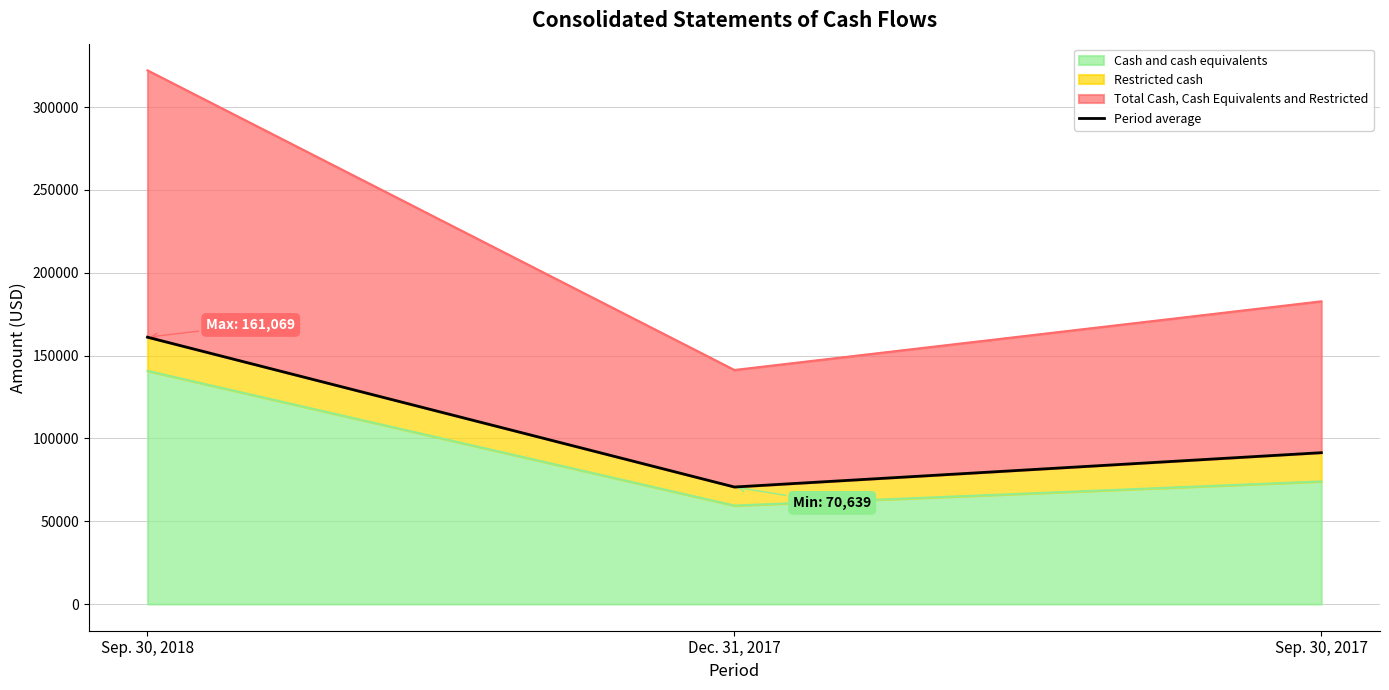

Where is Cash and cash equivalents nearest to the value 100100?

Sep. 30, 2017